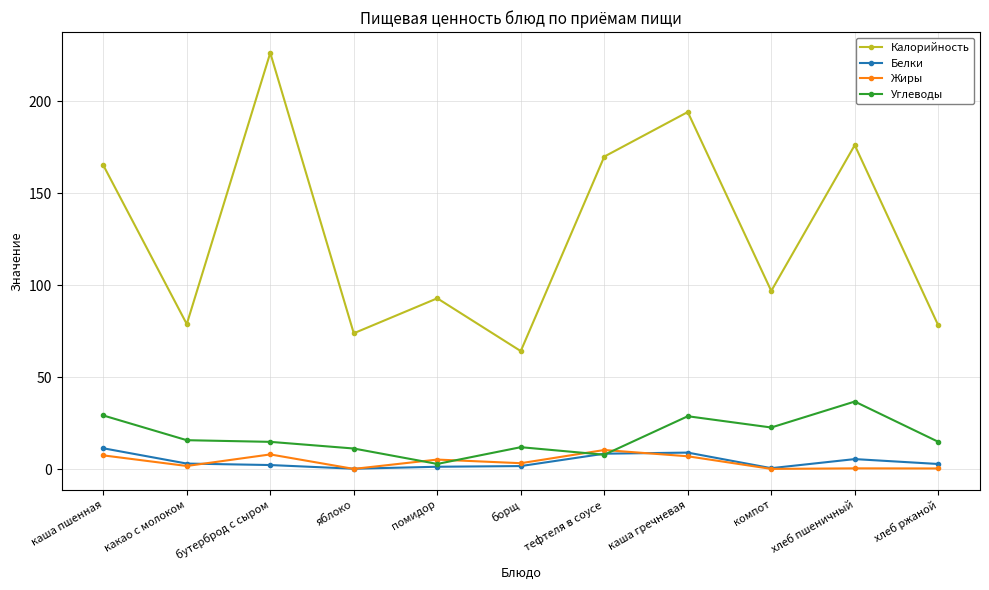

True or false: Углеводы and Калорийность cross at least once.

False